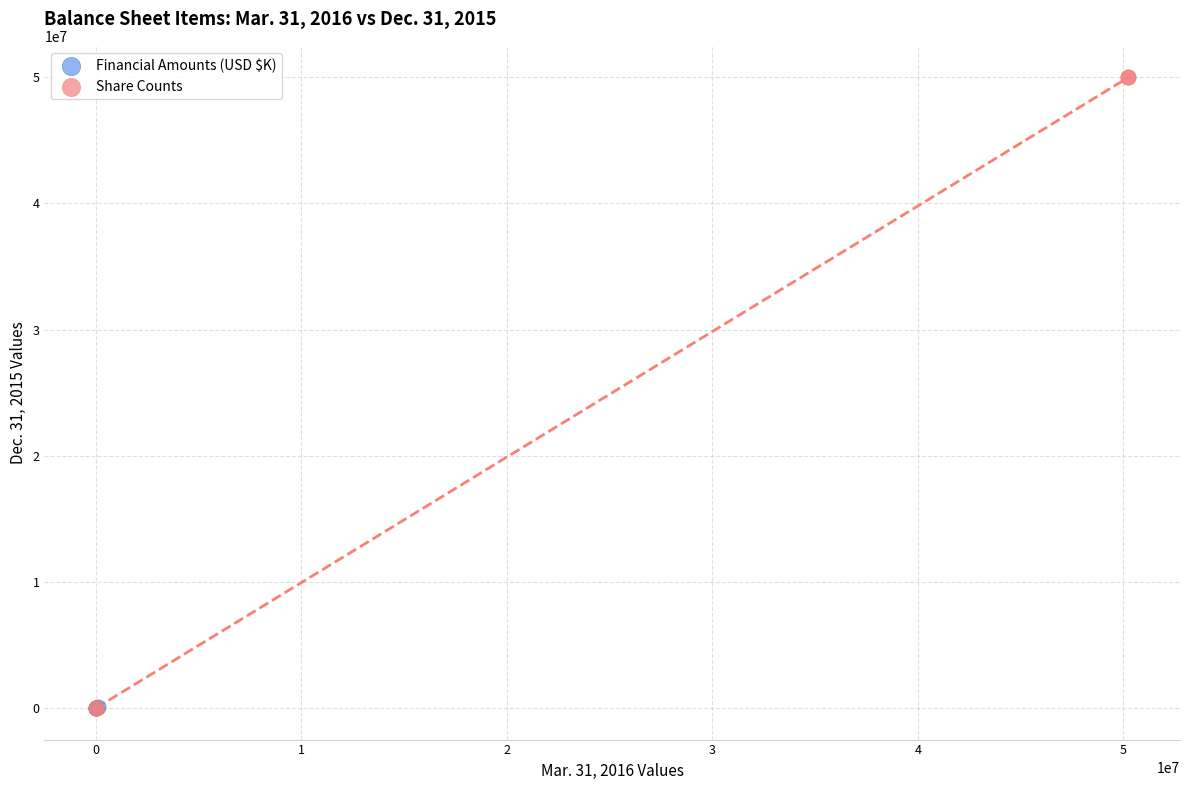

Which series reaches the maximum Y coordinate?

Share Counts